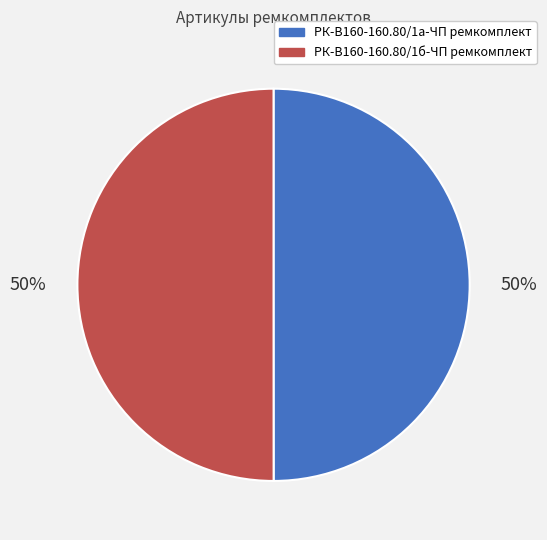

How many segments does this pie chart have?

2